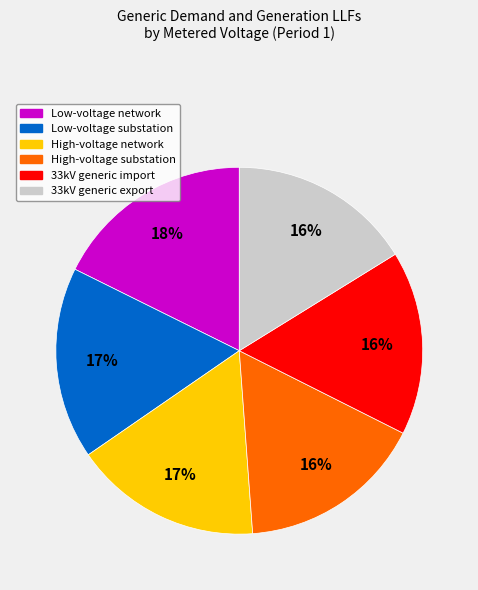

Is the sum of Low-voltage substation and High-voltage substation greater than half?

No